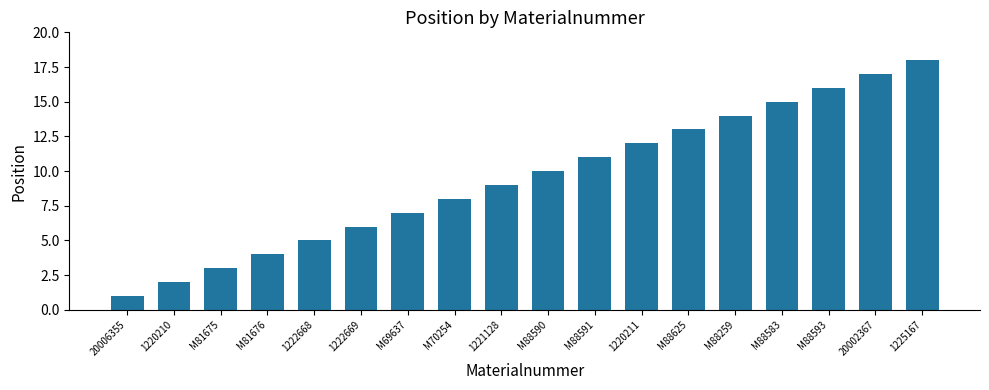

What is the sum of the values at M69637 and M81676?

11